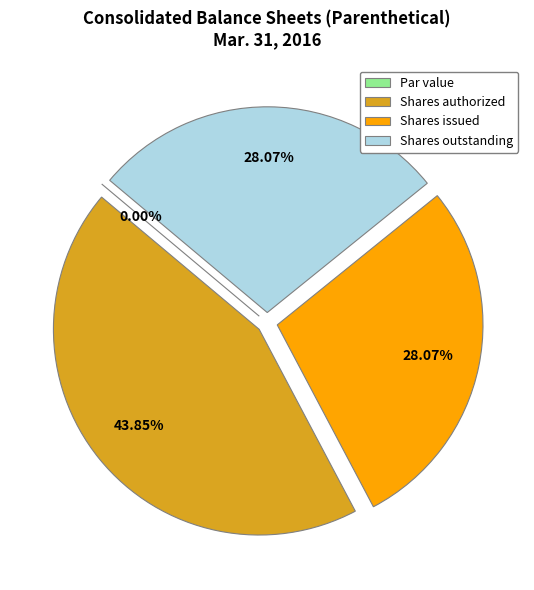

How many segments does this pie chart have?

4